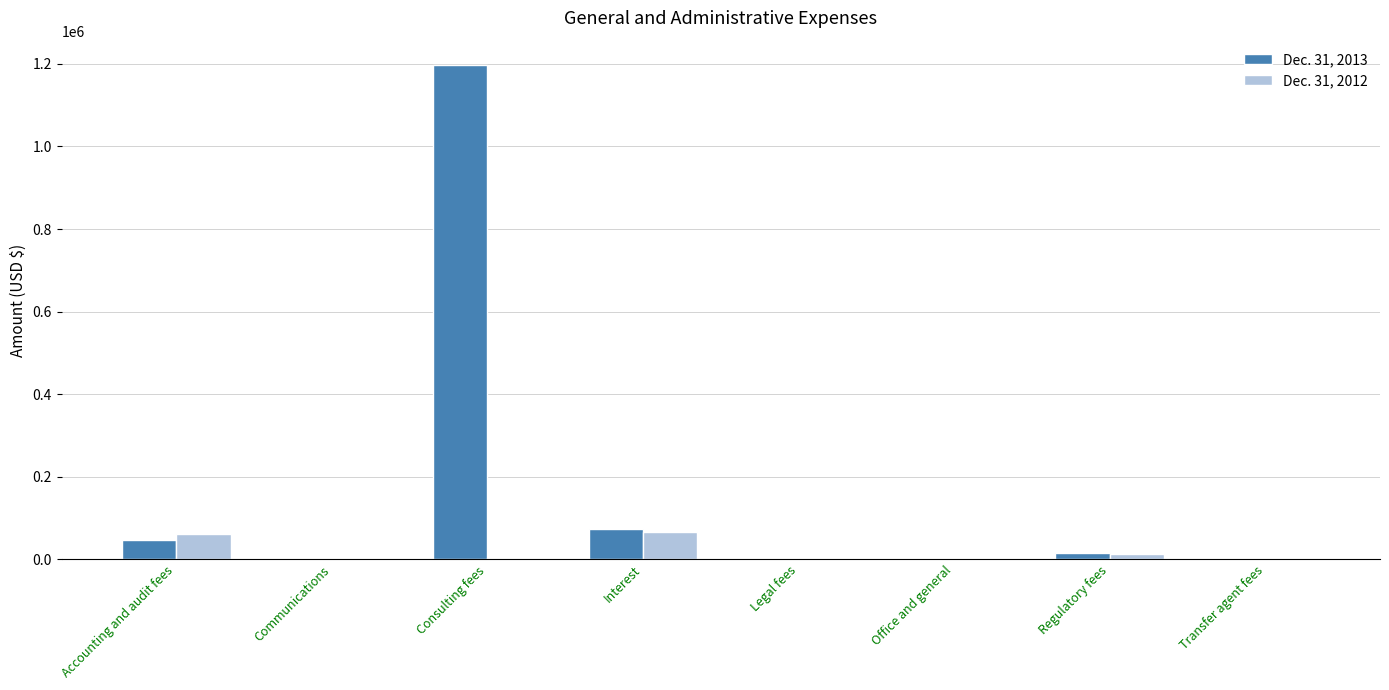

What is the sum of the Dec. 31, 2013 values at Interest and Regulatory fees?

87159